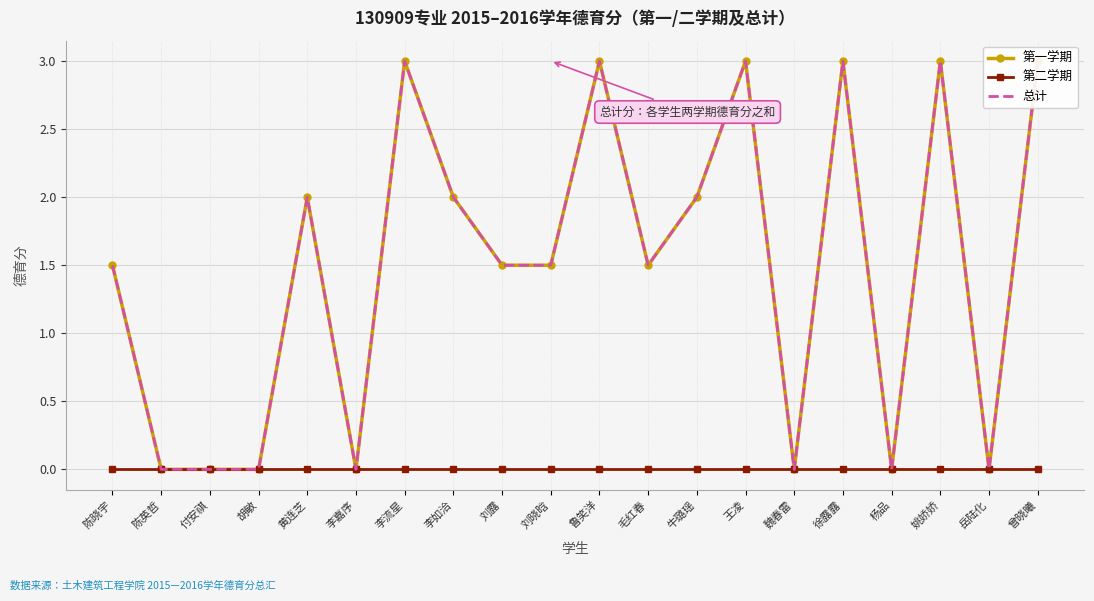

The 第一学期 series shows 0.0 at 陈英哲. True or false?

True